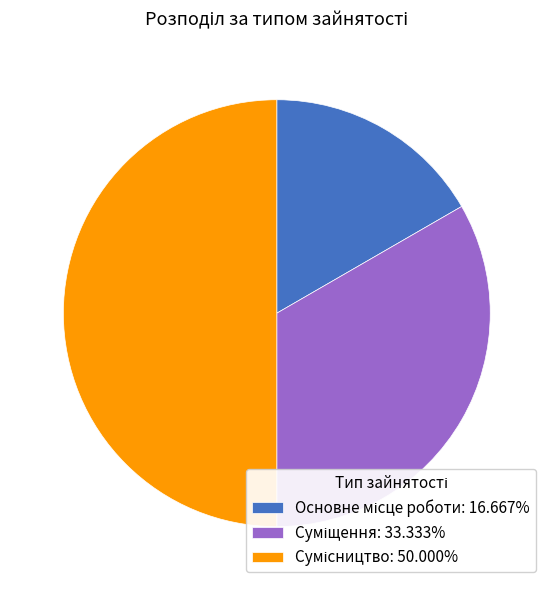

How many segments does this pie chart have?

3